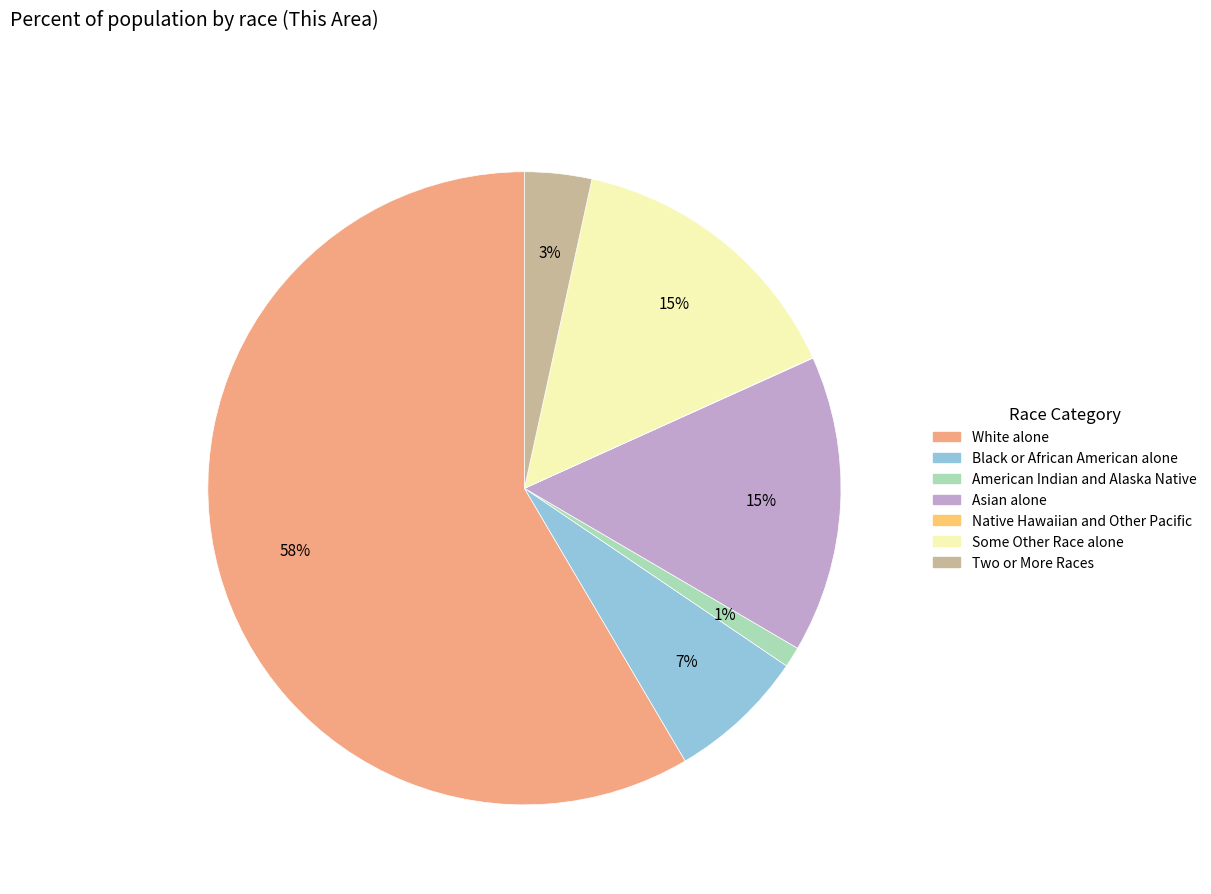

Is the sum of Asian alone and White alone greater than half?

Yes